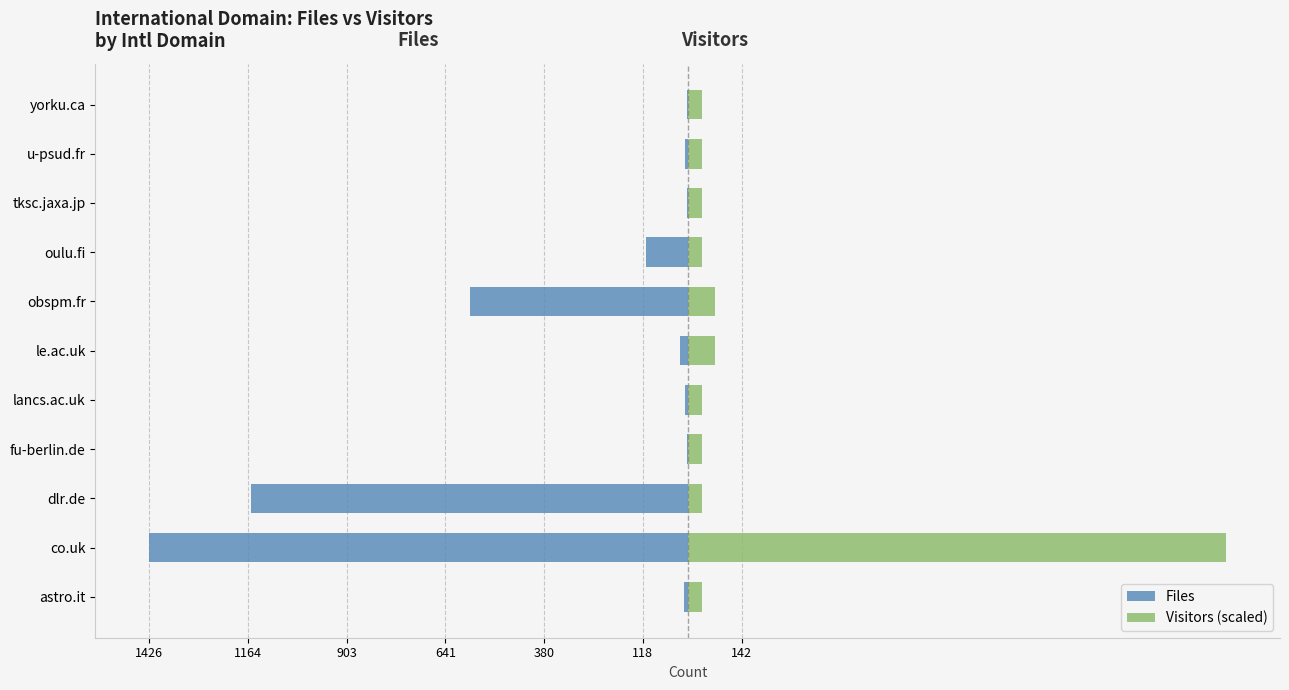

What value does the Visitors (scaled) series have at dlr.de?

36.6